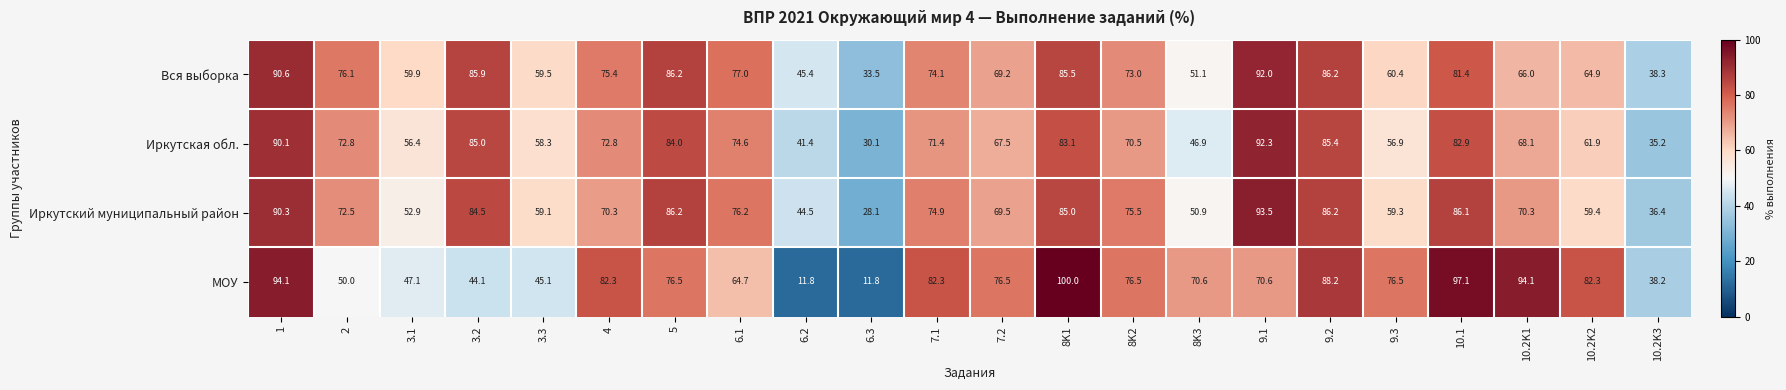

At which label does Иркутская обл. reach its peak?

9.1